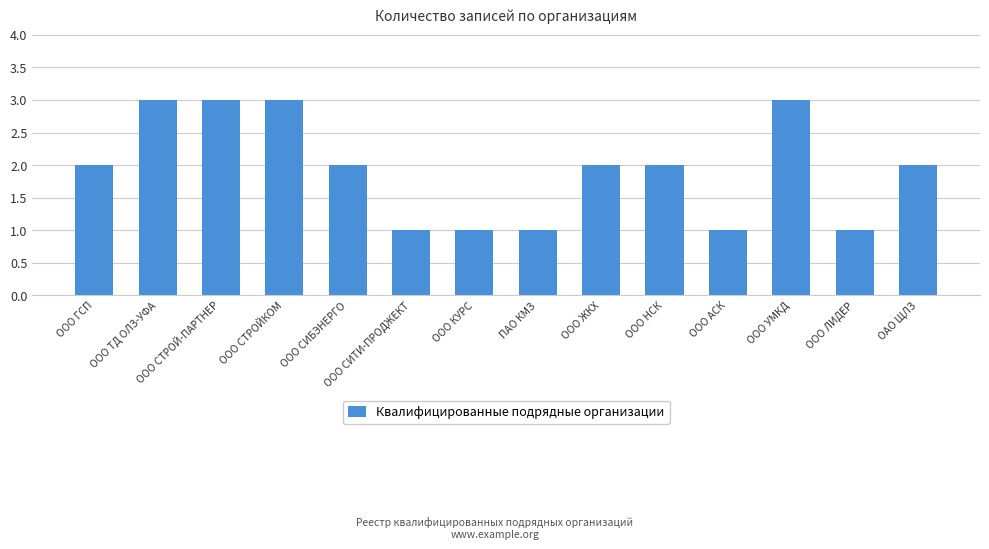

Between ООО НСК and ООО КУРС, which is larger?

ООО НСК